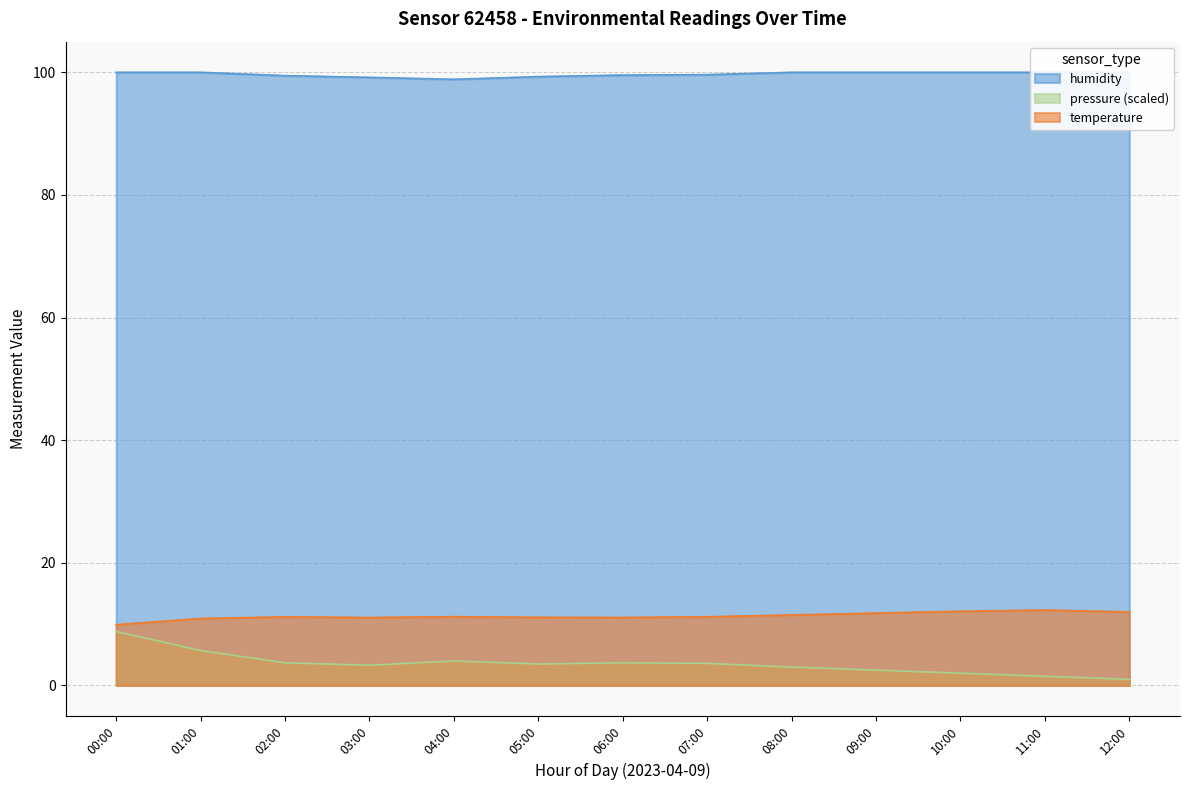

What is the sum of the pressure_scaled values at 12:00 and 06:00?

4.7